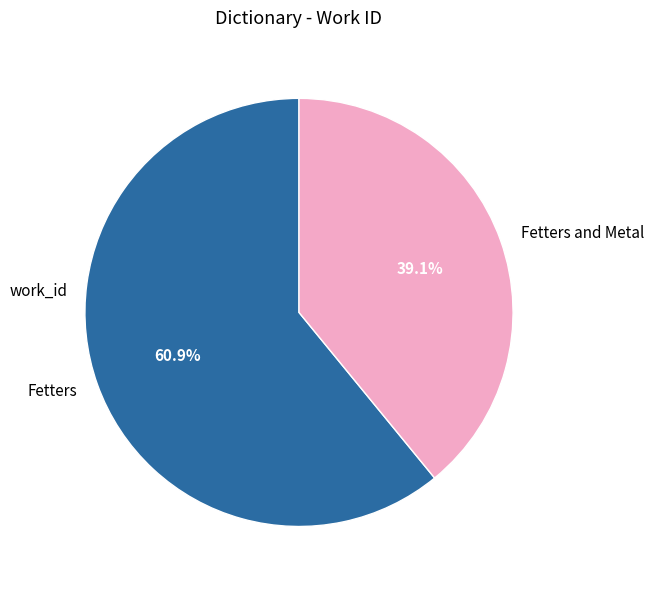

Is there any slice that represents more than half of the pie?

Yes